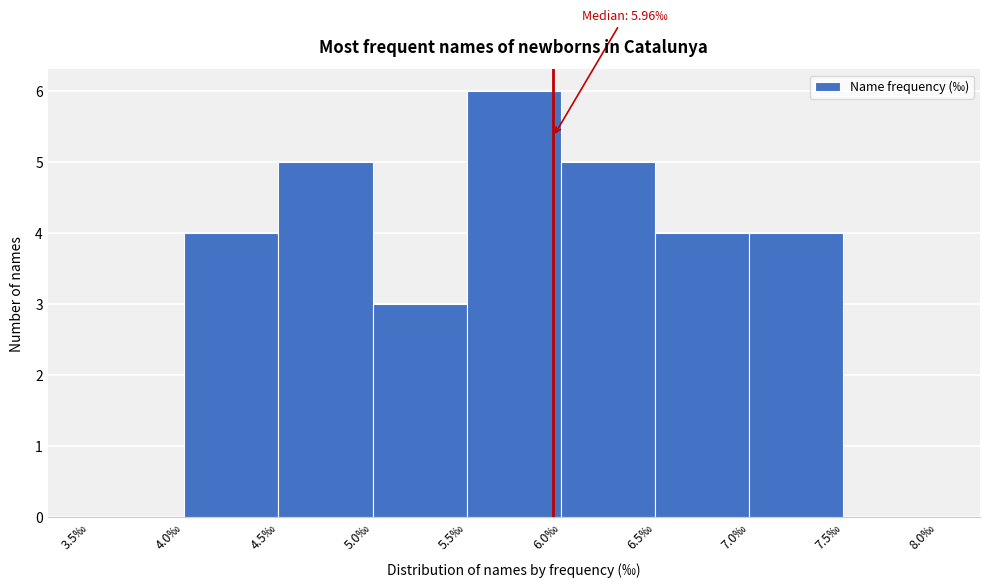

Over which range of the x-axis is the bar tallest?

5.5 to 6.0